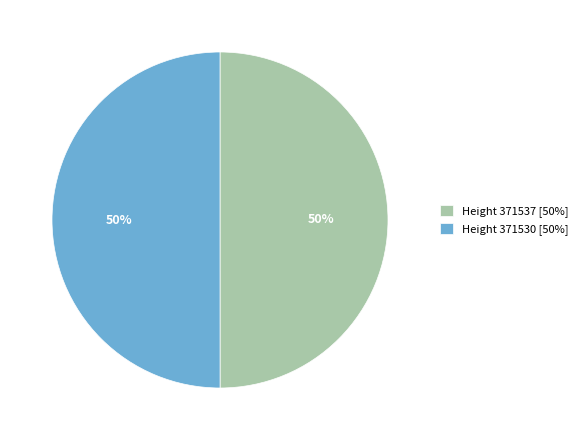

Is the sum of Height 371537 [50%] and Height 371530 [50%] greater than half?

Yes